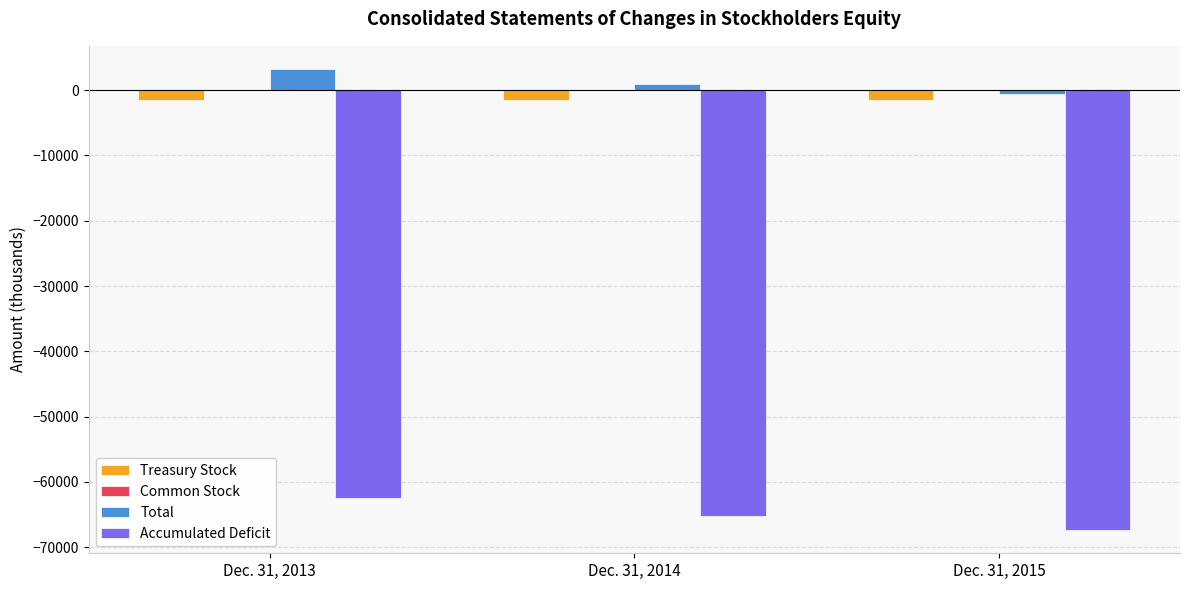

What is the highest value of the Accumulated Deficit series?

-62392